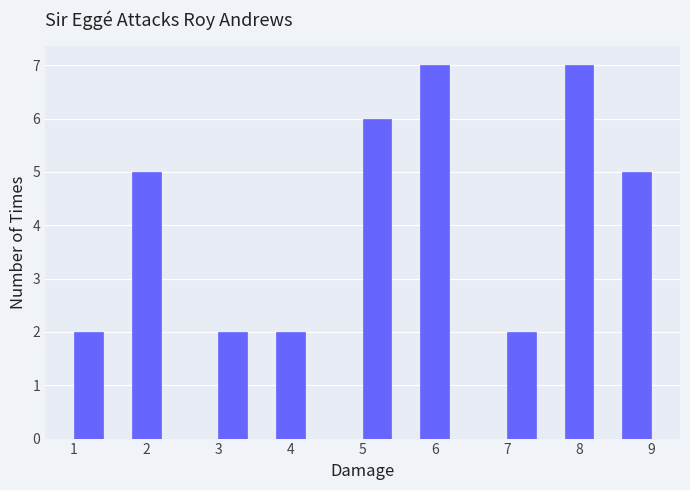

Reading left to right, transcribe this chart: for each bar, give the range it covers on the x-axis and its height. The values are not printed on the chart, so give them approximately, as read against the axis.

1.0 to 1.4: 2
1.4 to 1.8: 0
1.8 to 2.2: 5
2.2 to 2.6: 0
2.6 to 3.0: 0
3.0 to 3.4: 2
3.4 to 3.8: 0
3.8 to 4.2: 2
4.2 to 4.6: 0
4.6 to 5.0: 0
5.0 to 5.4: 6
5.4 to 5.8: 0
5.8 to 6.2: 7
6.2 to 6.6: 0
6.6 to 7.0: 0
7.0 to 7.4: 2
7.4 to 7.8: 0
7.8 to 8.2: 7
8.2 to 8.6: 0
8.6 to 9.0: 5